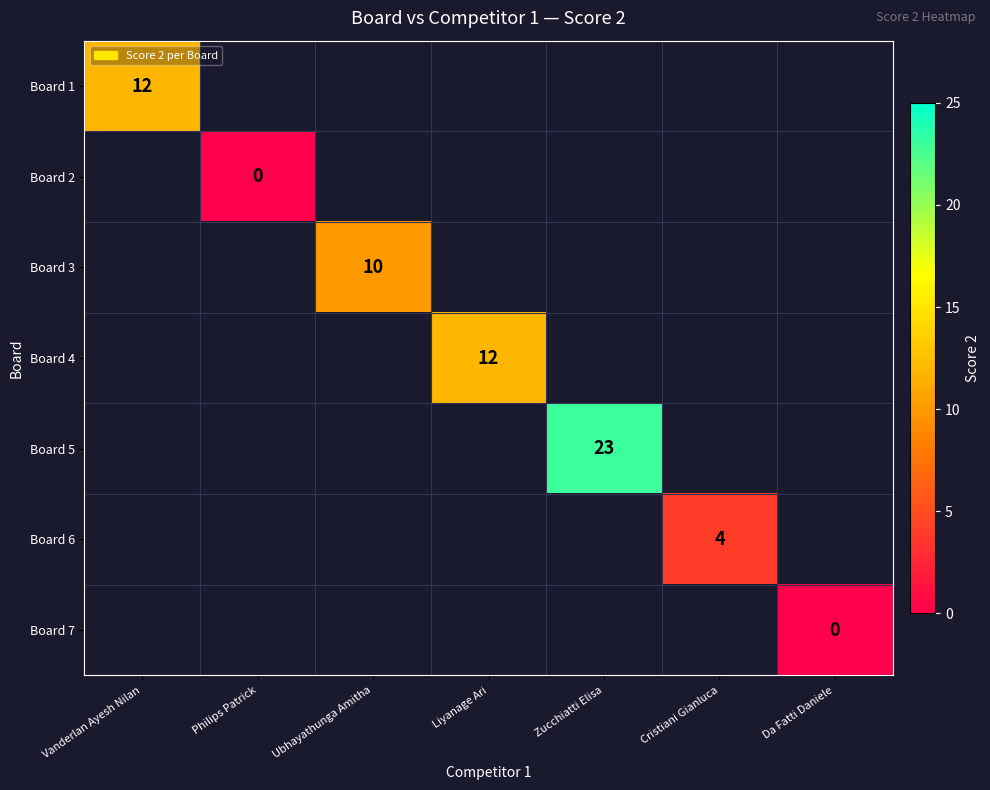

Is it true that Board 5 equals 23 at Zucchiatti Elisa?

True